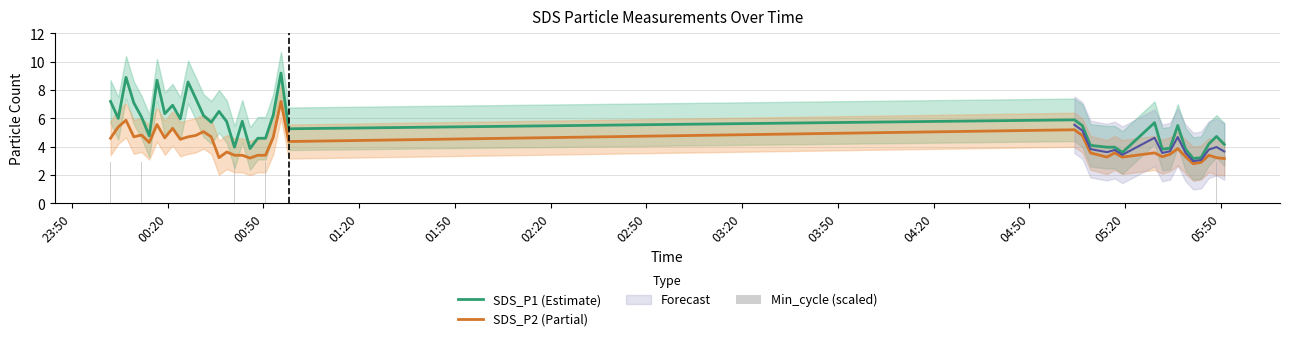

True or false: SDS_P1 (Estimate) and SDS_P2 (Partial) intersect in this chart.

False